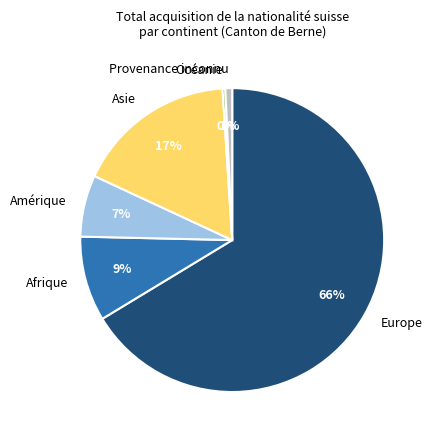

The Asie slice represents 28% of the pie. True or false?

False